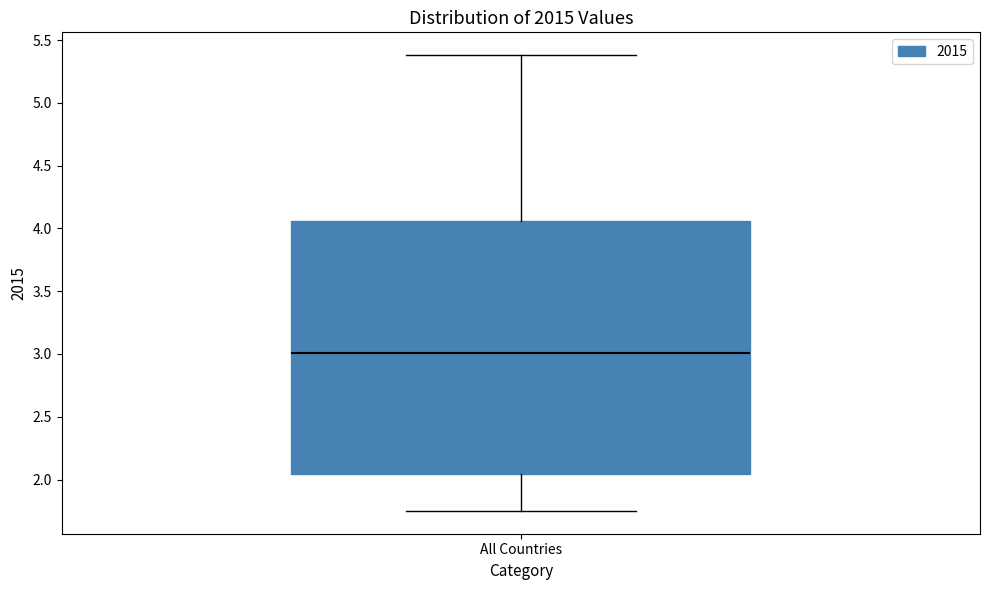

Transcribe this box plot: give where the median line is, the range the box spans, and where the two whiskers end, as read against the y-axis. The values are not printed on the chart, so give them approximately, as read against the axis.

median 3.00, box 2.05 to 4.05, whiskers 1.75 to 5.40